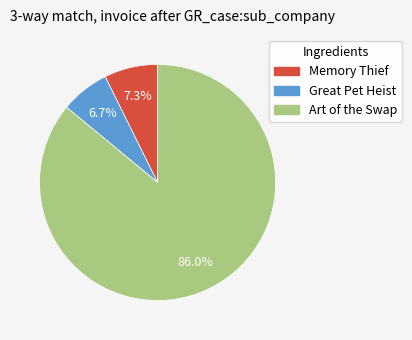

Is the sum of Memory Thief and Art of the Swap greater than half?

Yes